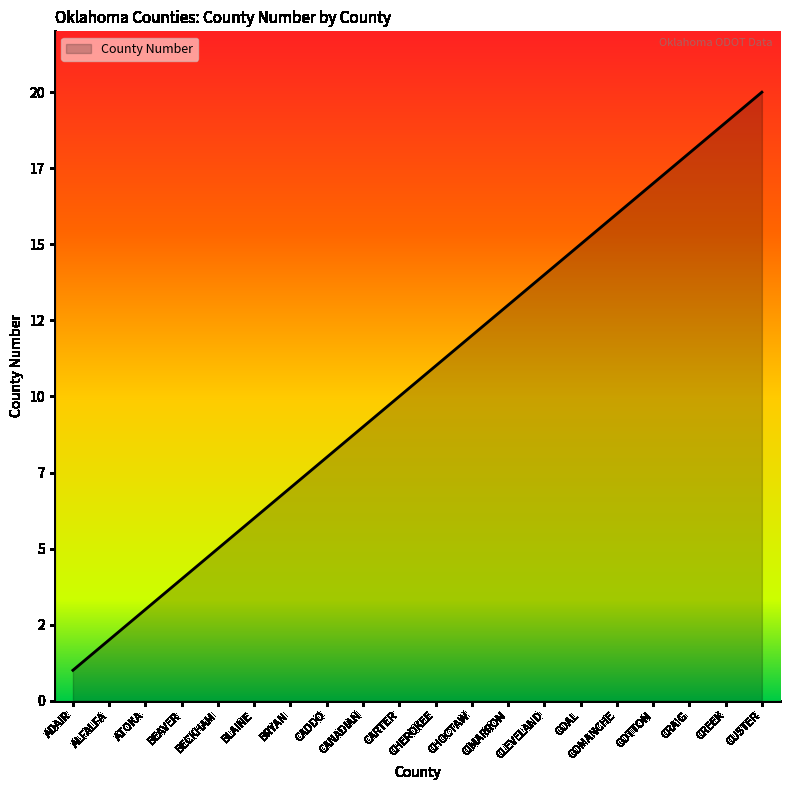

Does the chart display data point markers on the line(s)?

No